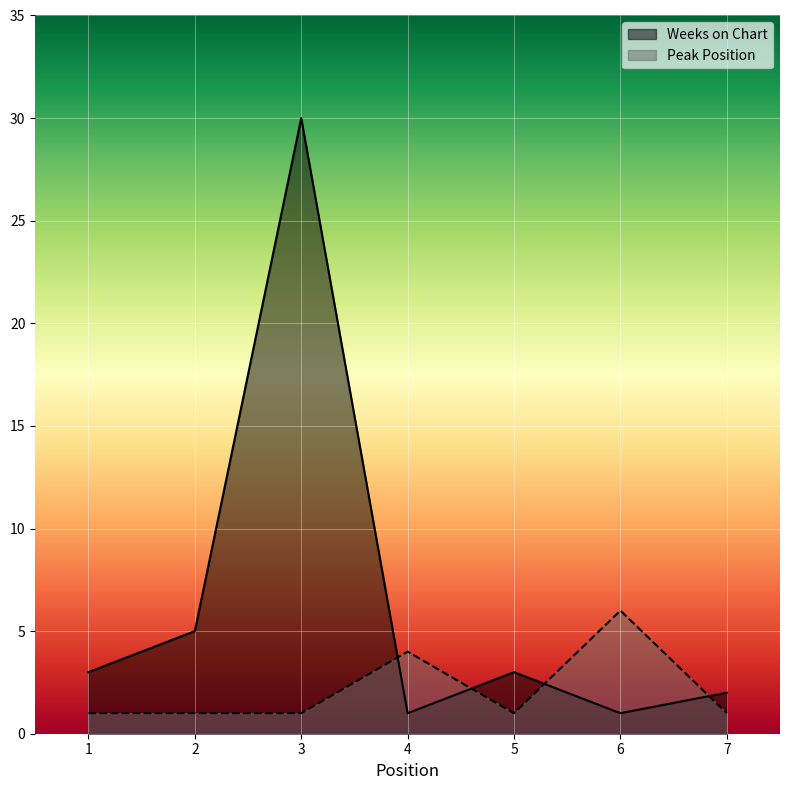

True or false: Weeks on Chart and Peak Position intersect in this chart.

True